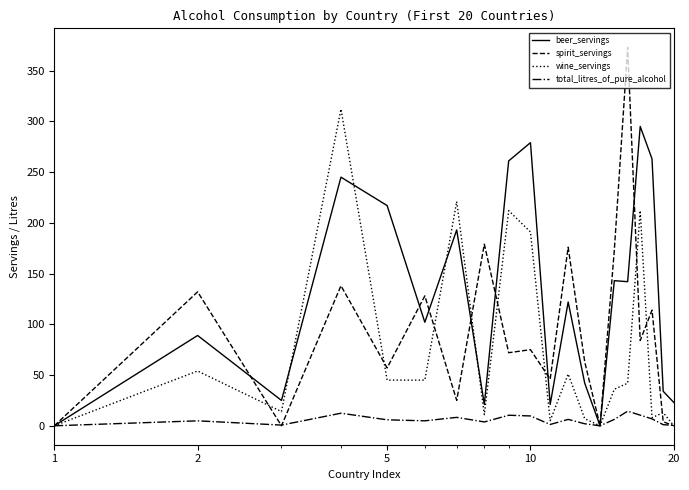

Which series has the widest spread of values?

spirit_servings